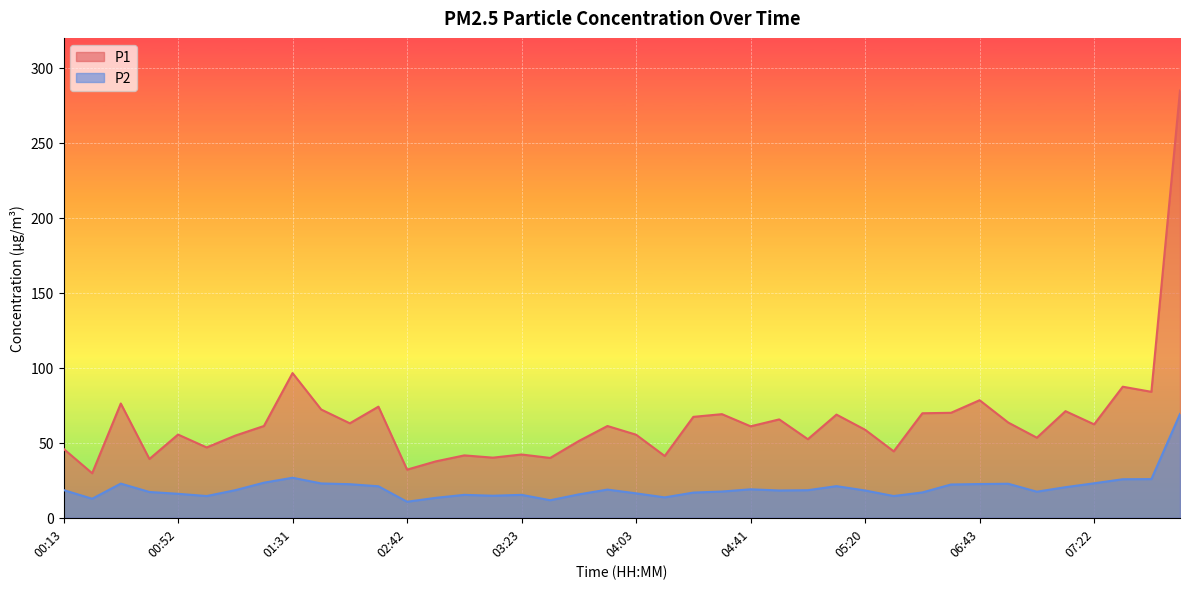

Between 07:02 and 07:42, which series saw the biggest shift?

P1